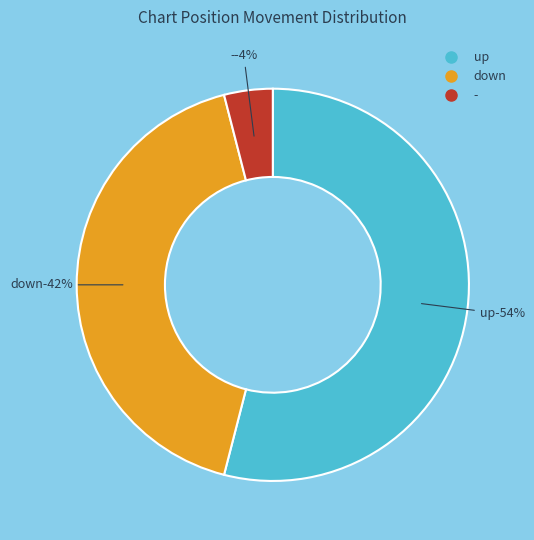

What percentage do - and down together represent?

46.0%